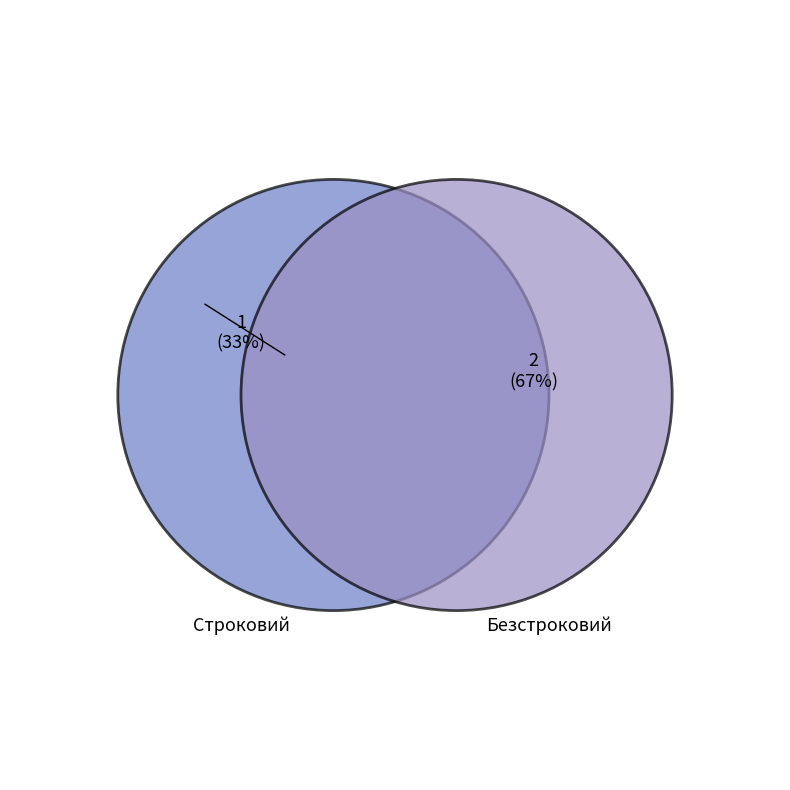

Is Строковий the majority of the pie?

No